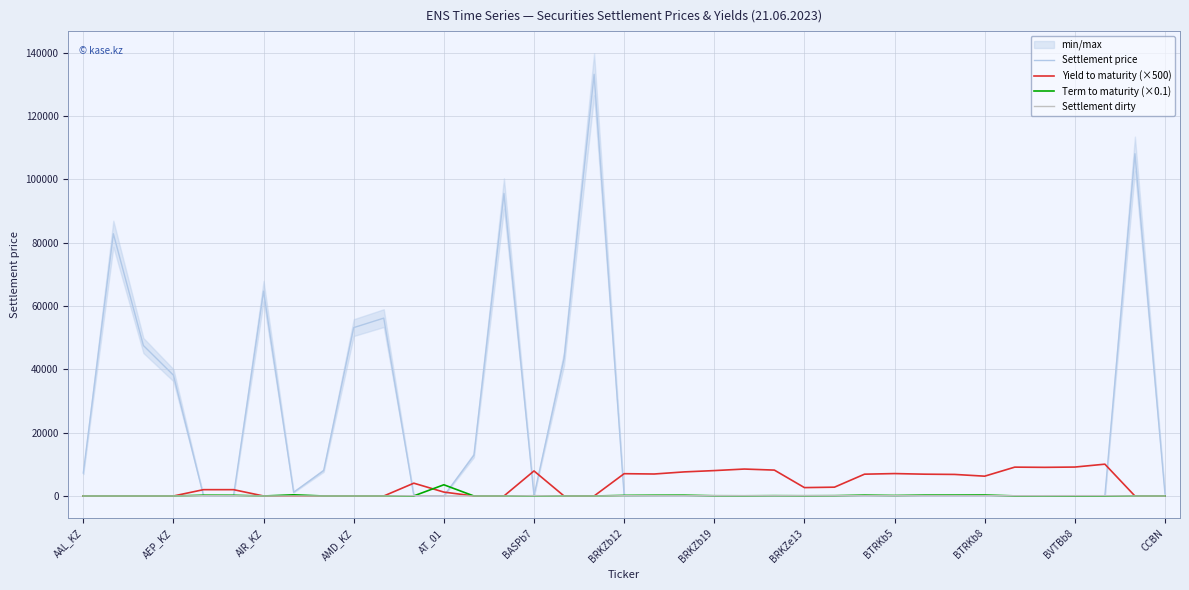

What is the maximum value for Yield to maturity (×500)?

10050.0